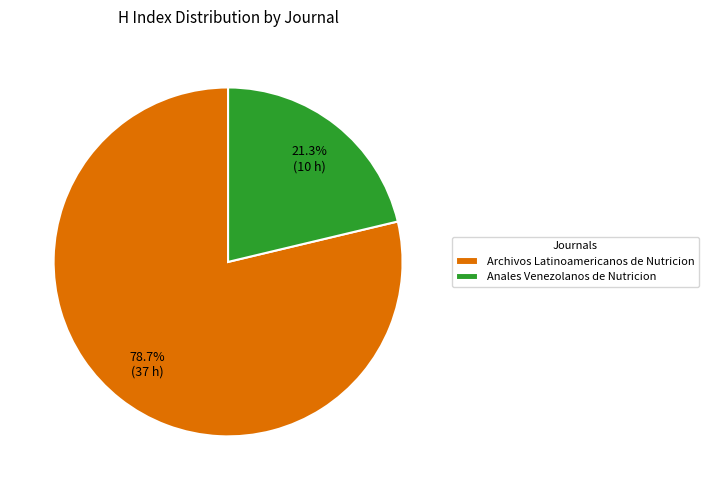

Which category has the smallest portion of the pie?

Anales Venezolanos de Nutricion